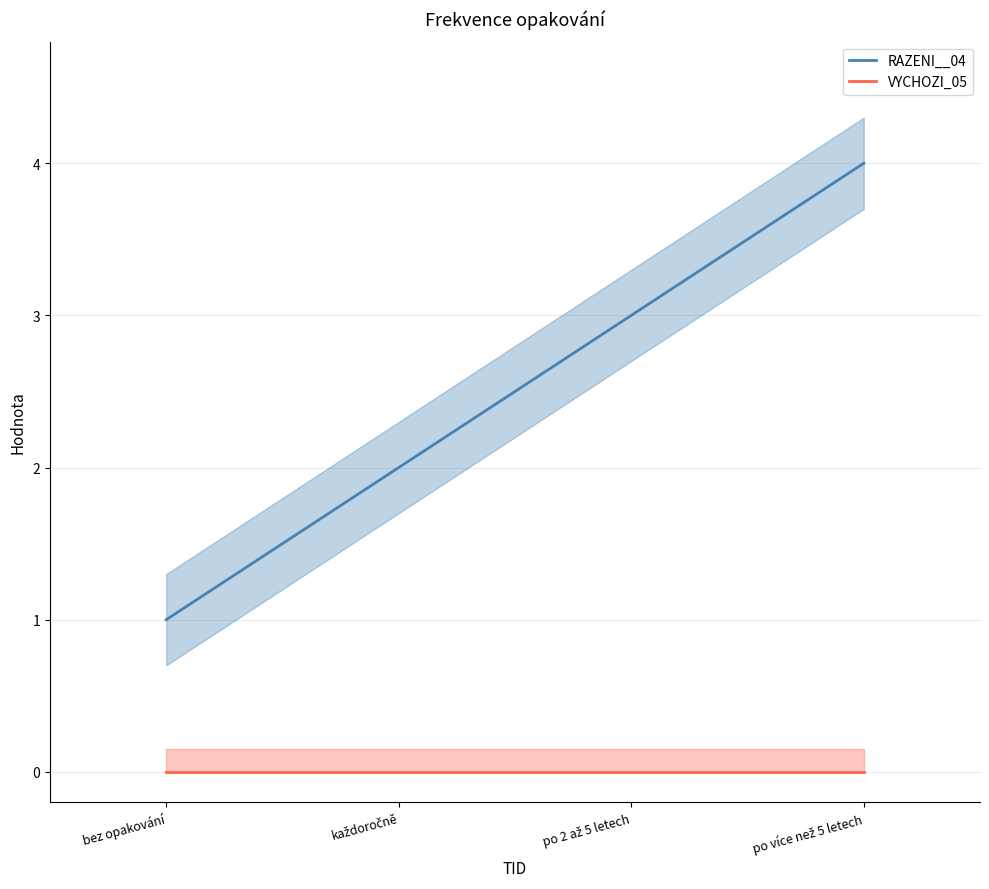

At which category does the chart reach its minimum across all series?

bez opakování